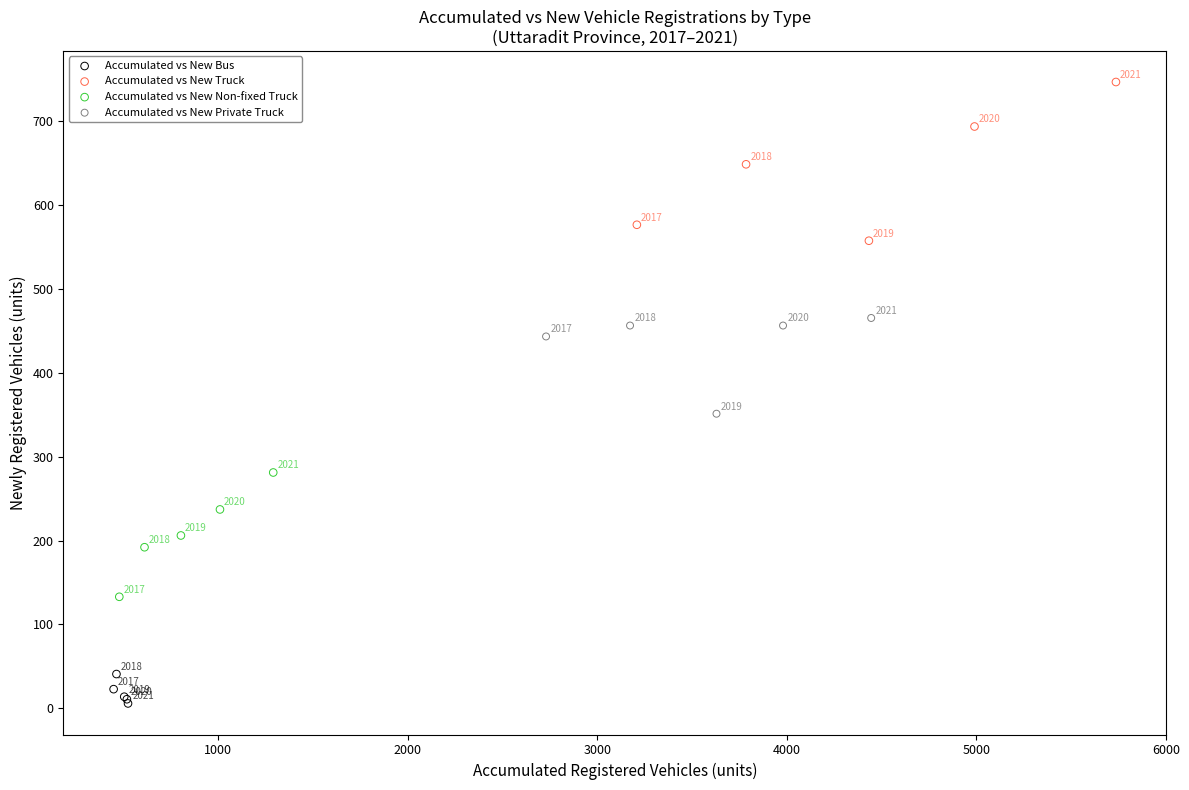

Which series contains the lowest Y value?

Accumulated vs New Bus